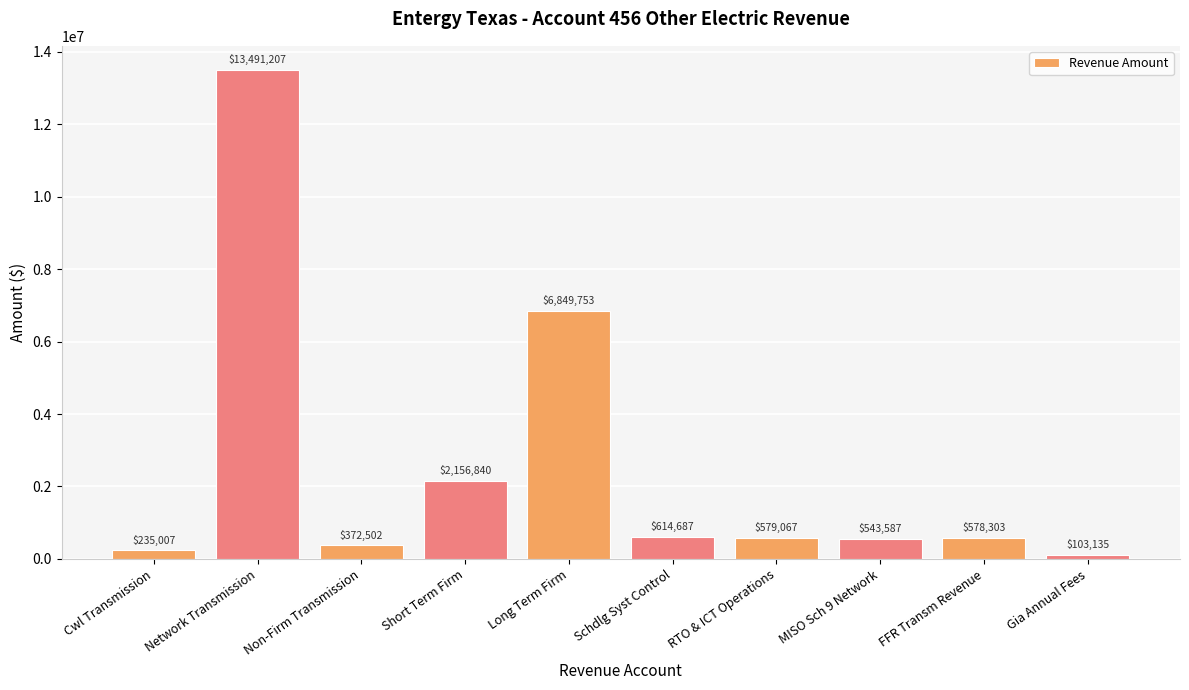

How many data points does each series have?

10